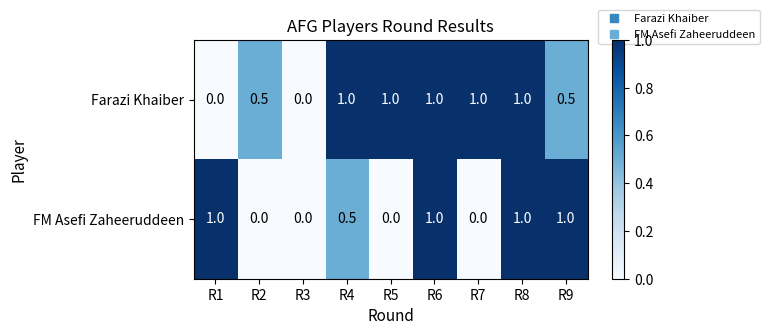

Which series has the largest total across all categories?

Farazi Khaiber